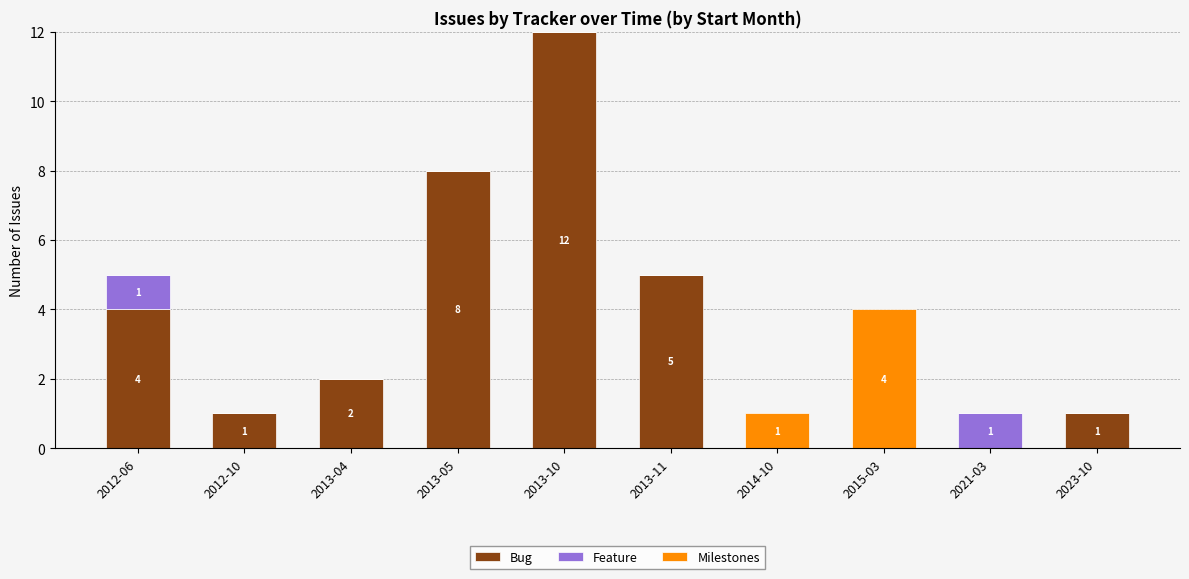

At which category is the sum across all series the highest?

2013-10